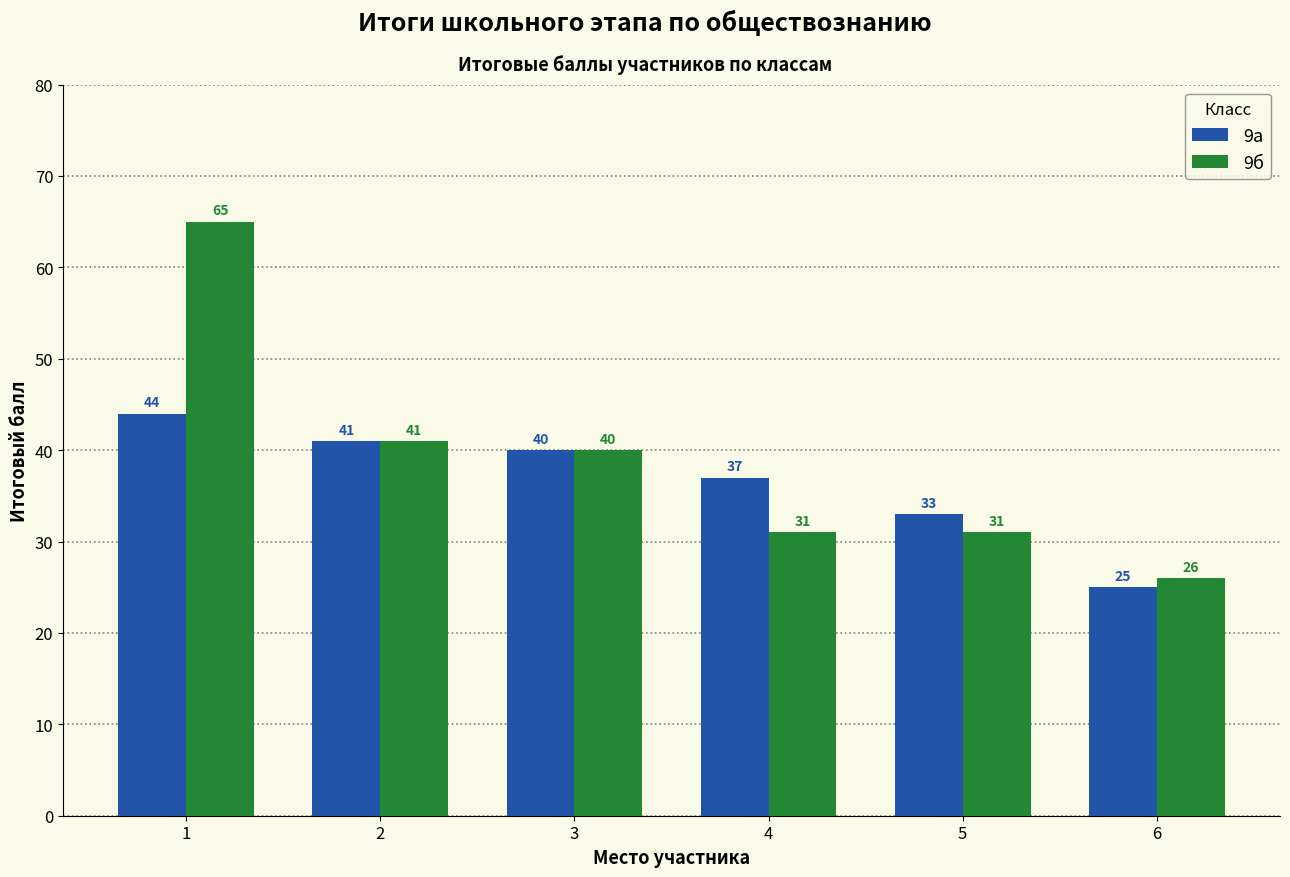

At which label does 9а reach its minimum?

6